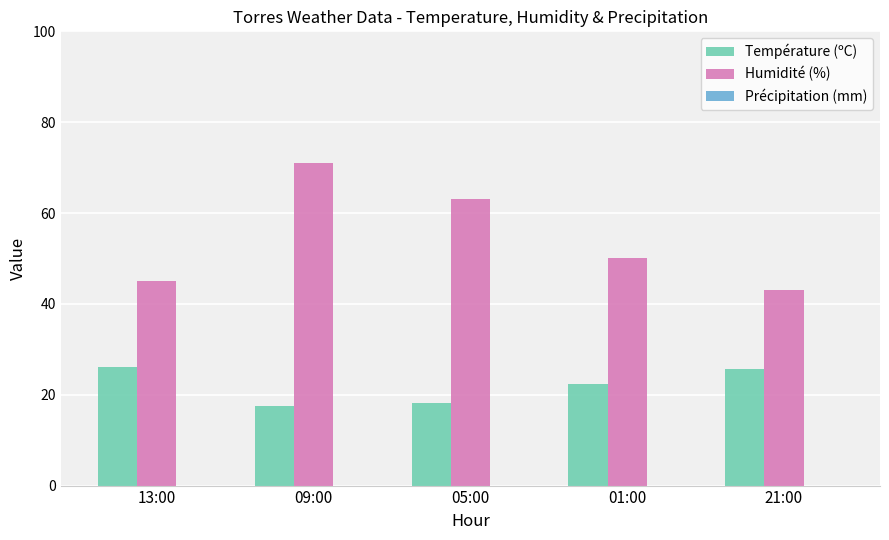

Count the number of data series in this chart.

2